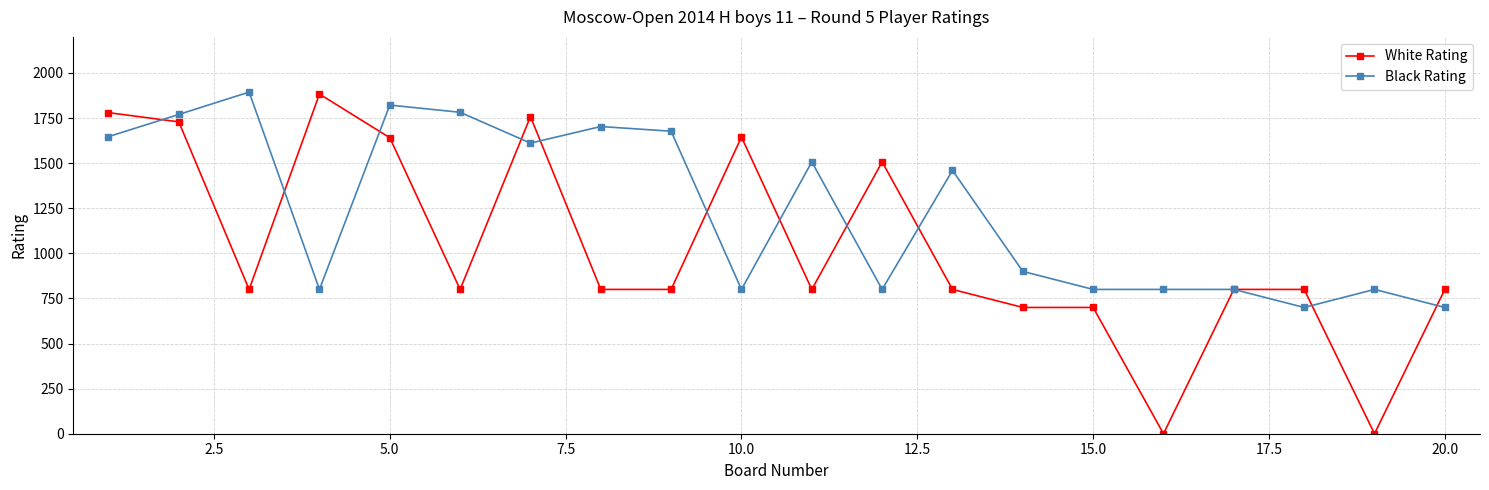

At how many categories does at least one series exceed 1269?

13